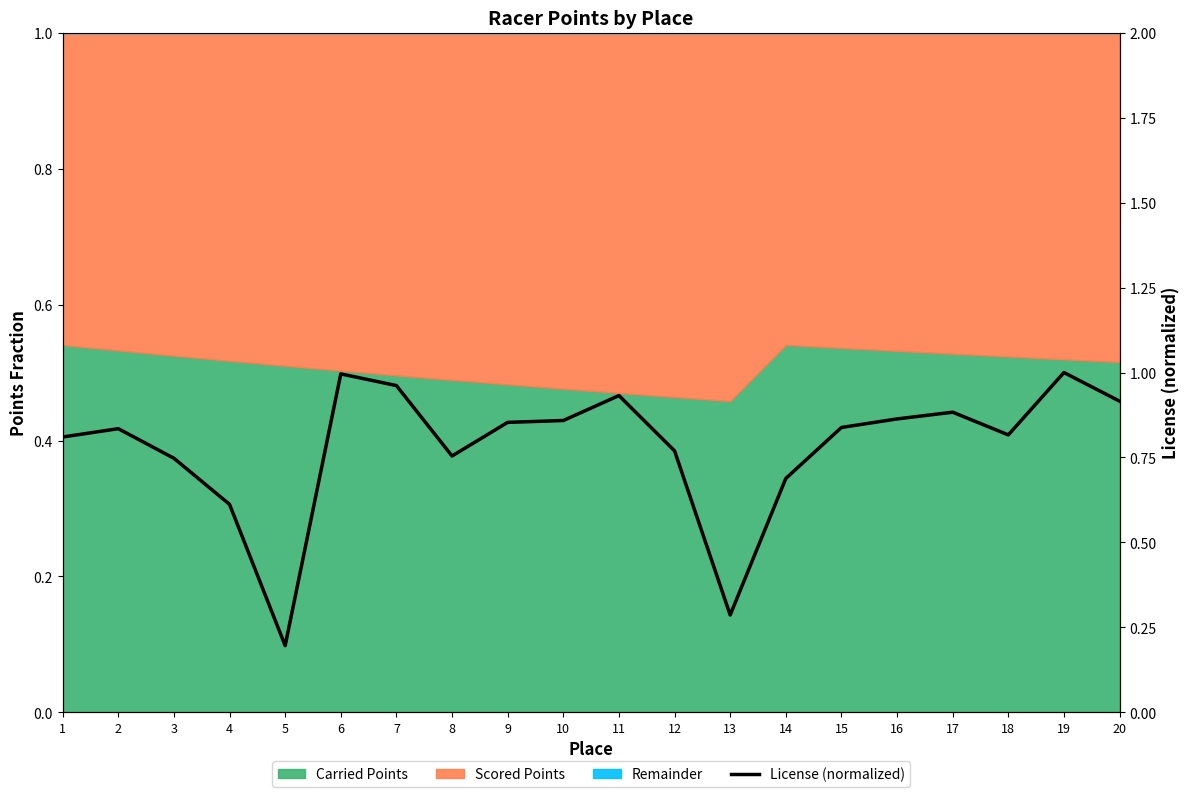

How many points are higher than both their immediate neighbors (excluding endpoints)?

5